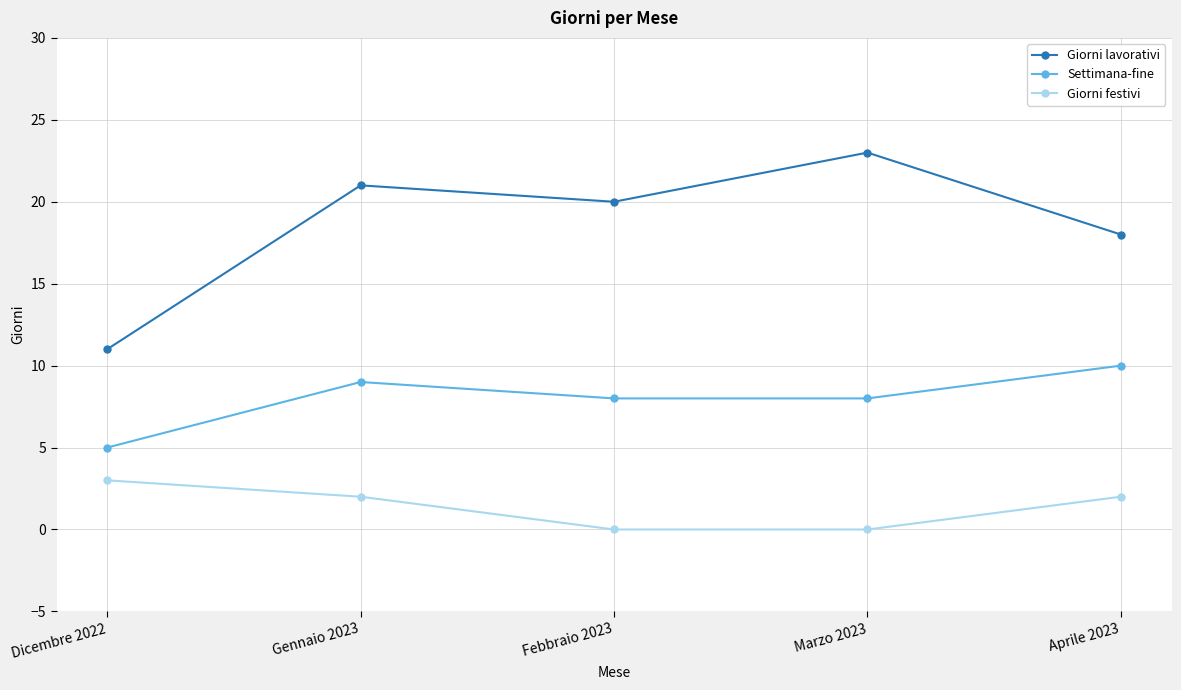

Which series has the largest range (max minus min)?

Giorni lavorativi